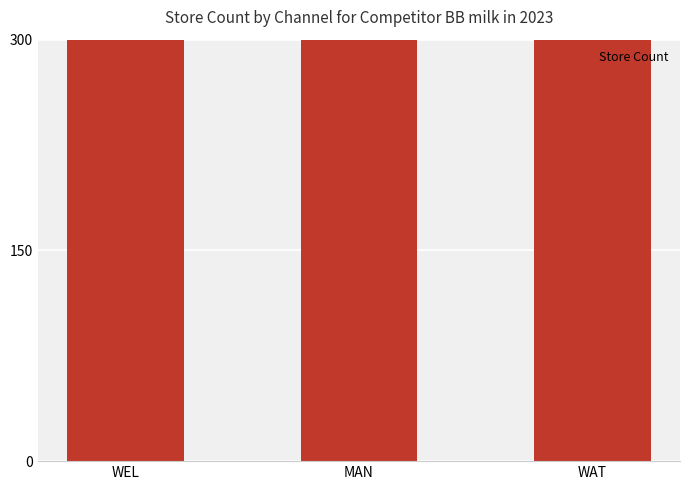

Rank the categories by value from lowest to highest.

WEL, WAT, MAN